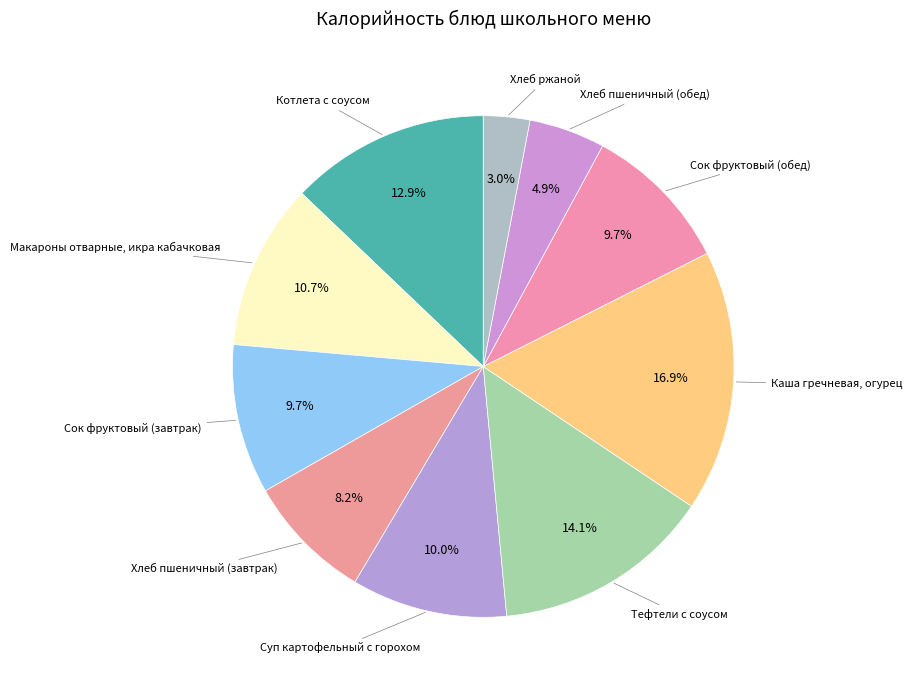

Count the number of slices in the pie.

10